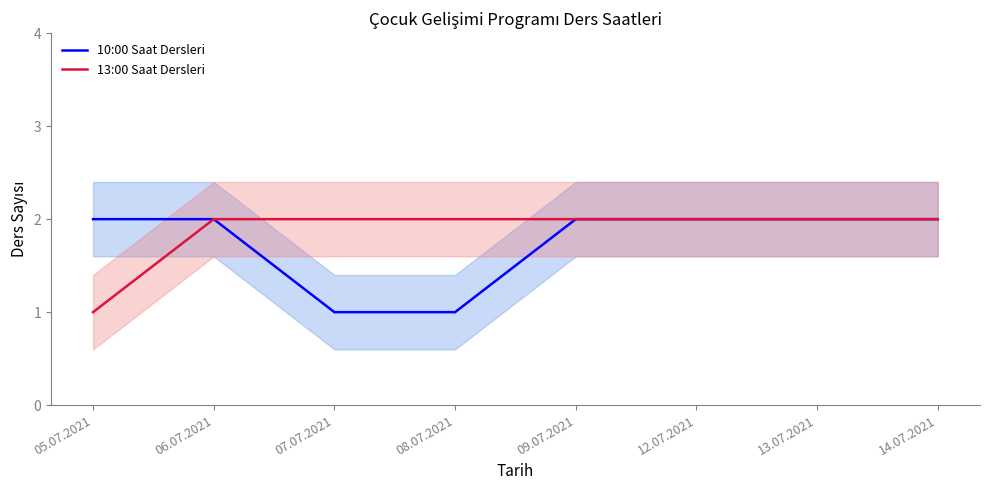

True or false: 13:00 Saat Dersleri and 10:00 Saat Dersleri intersect in this chart.

False